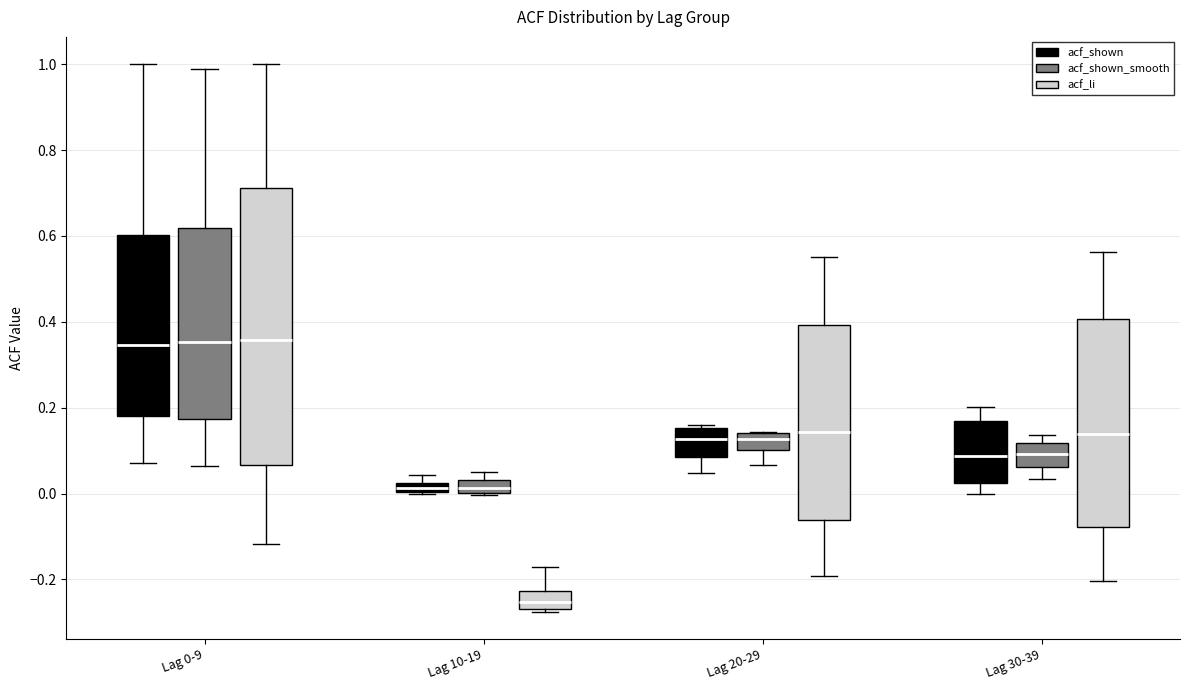

Which box is the tallest, from its lower edge to its upper edge?

Lag 0-9 (acf_li)